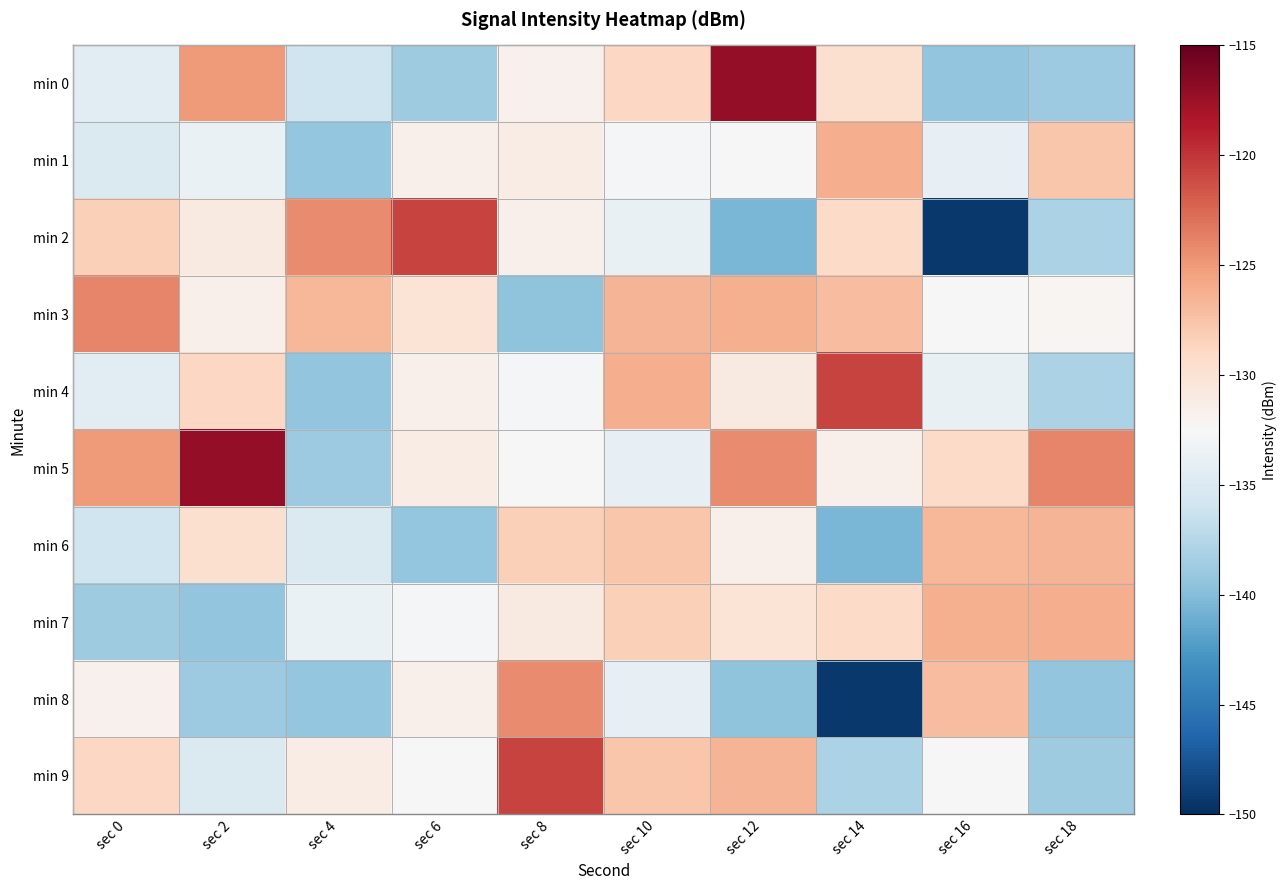

Which label corresponds to the smallest value in the chart?

sec 16